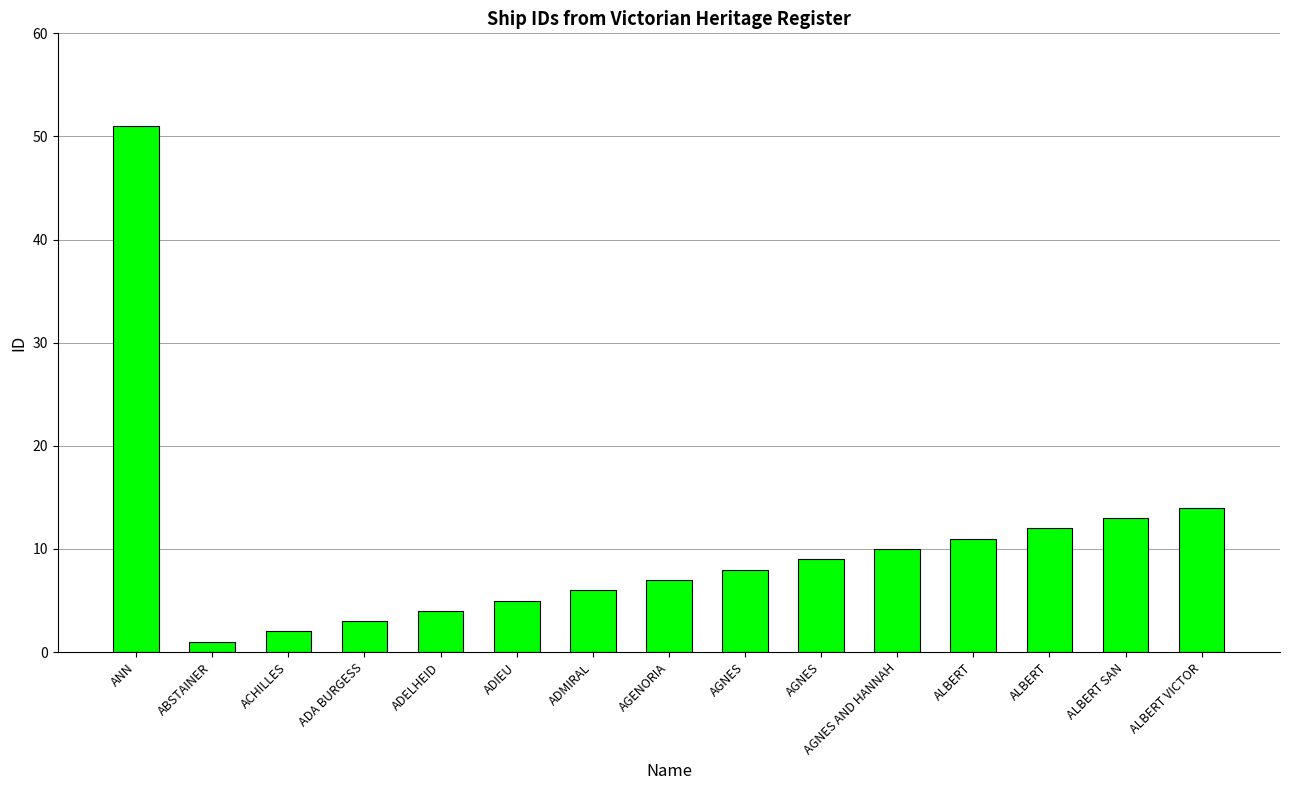

How many distinct data groups are displayed?

1